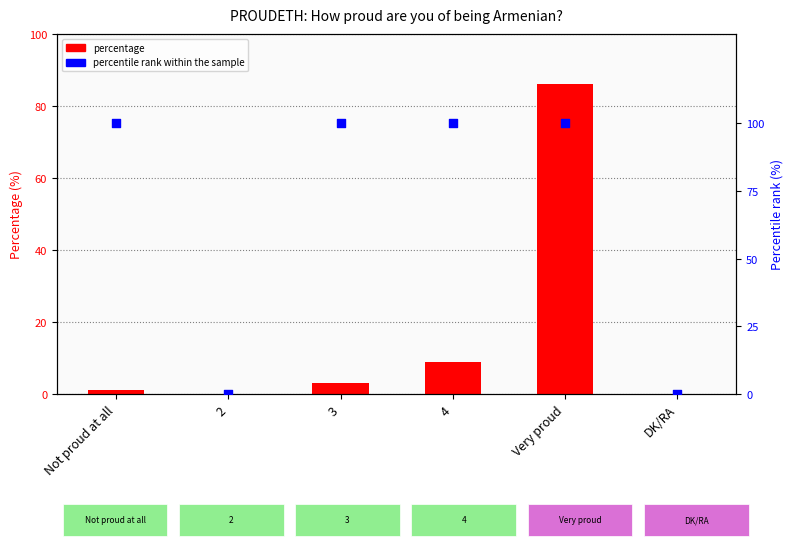

What are all the series names shown in the legend?

percentage, percentile rank within the sample